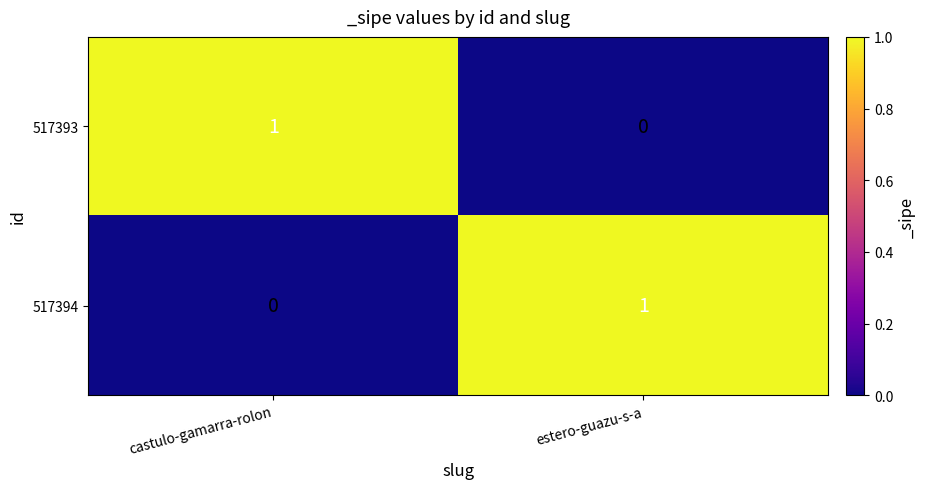

How many series are shown in this chart?

2